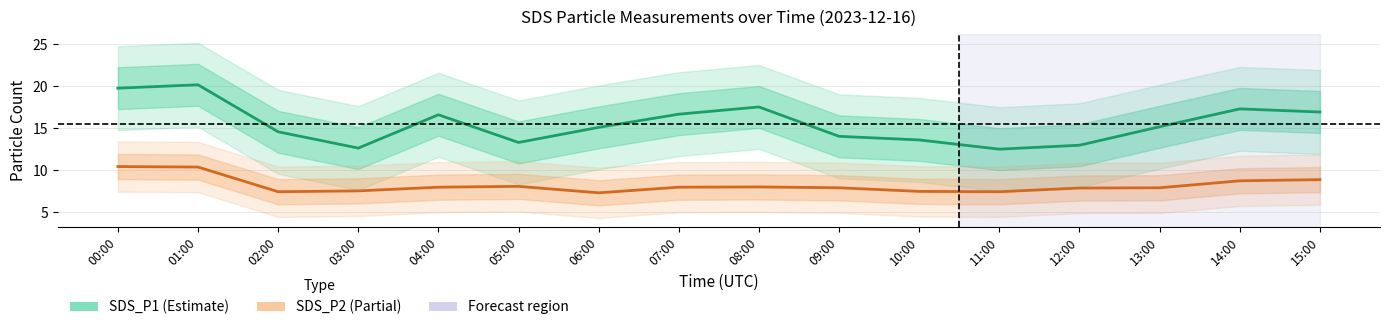

Which series changed the most between 09:00 and 10:00?

SDS_P2 (Partial)